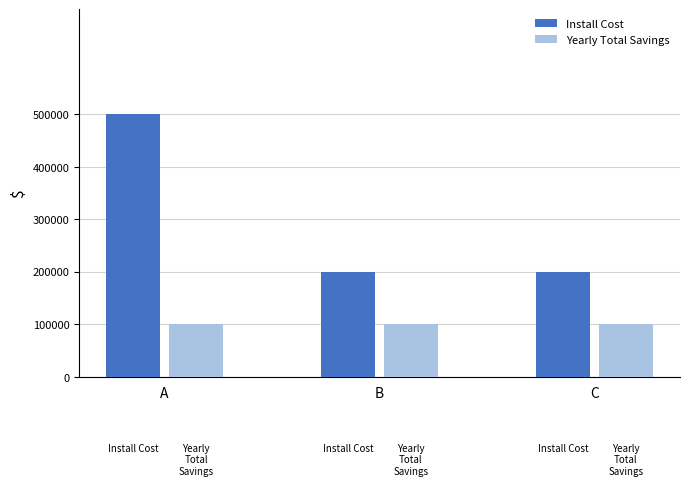

Which label corresponds to the smallest value in the chart?

A